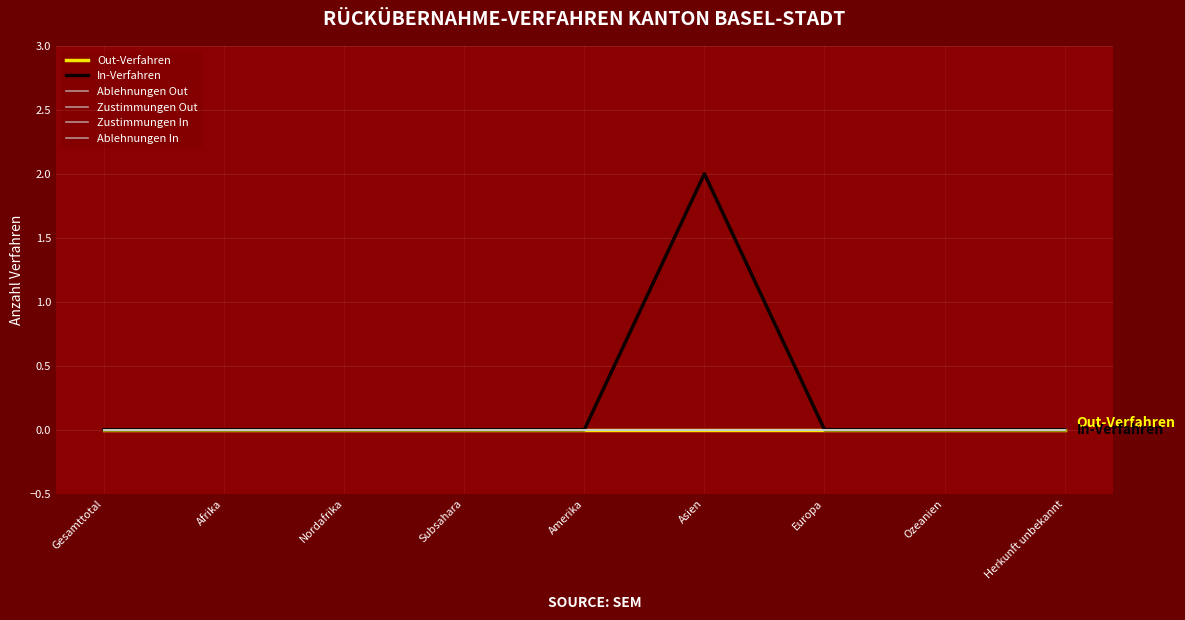

True or false: Out-Verfahren and Zustimmungen In intersect in this chart.

False